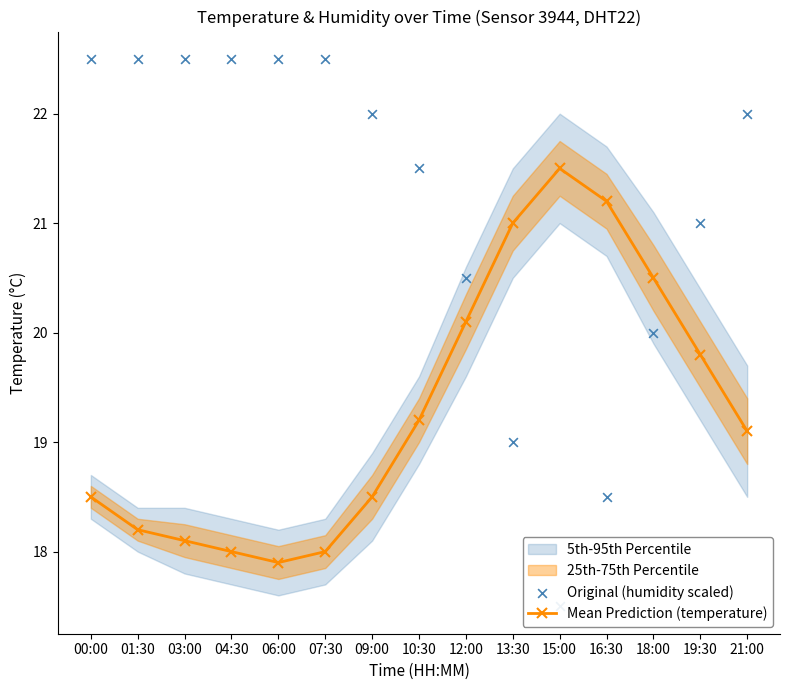

True or false: Mean Prediction (temperature) has a value of 21.5 at 15:00.

True